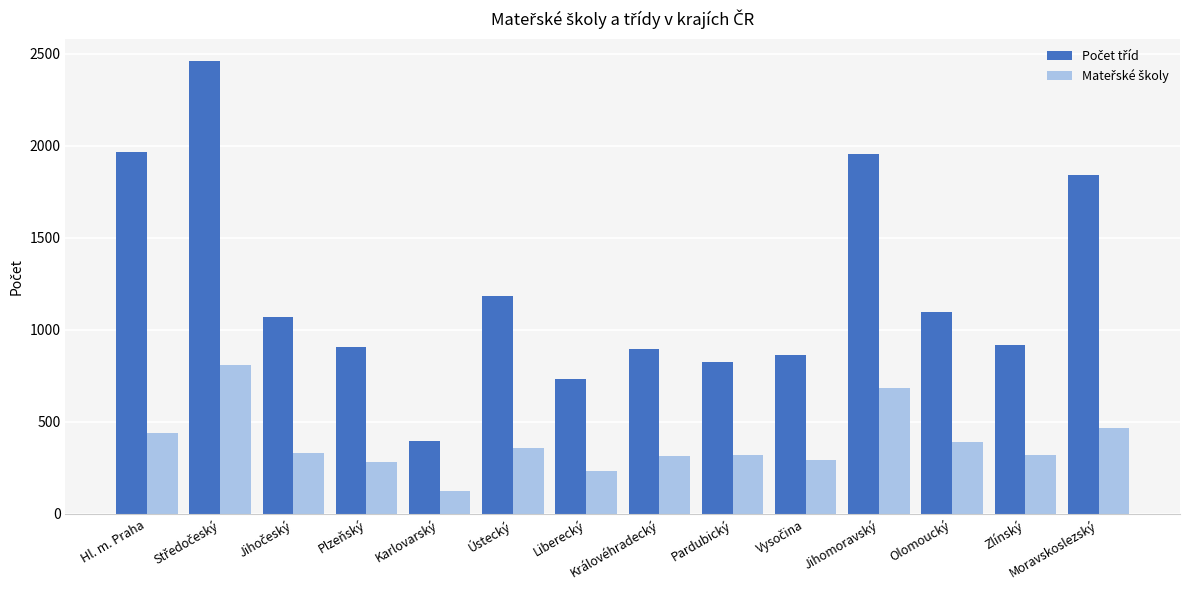

At which category does the chart reach its minimum across all series?

Karlovarský